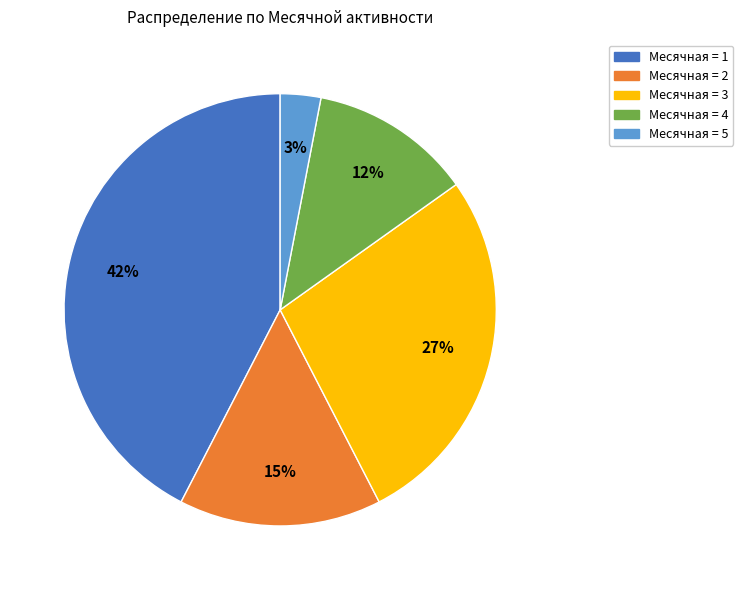

Count the number of slices in the pie.

5